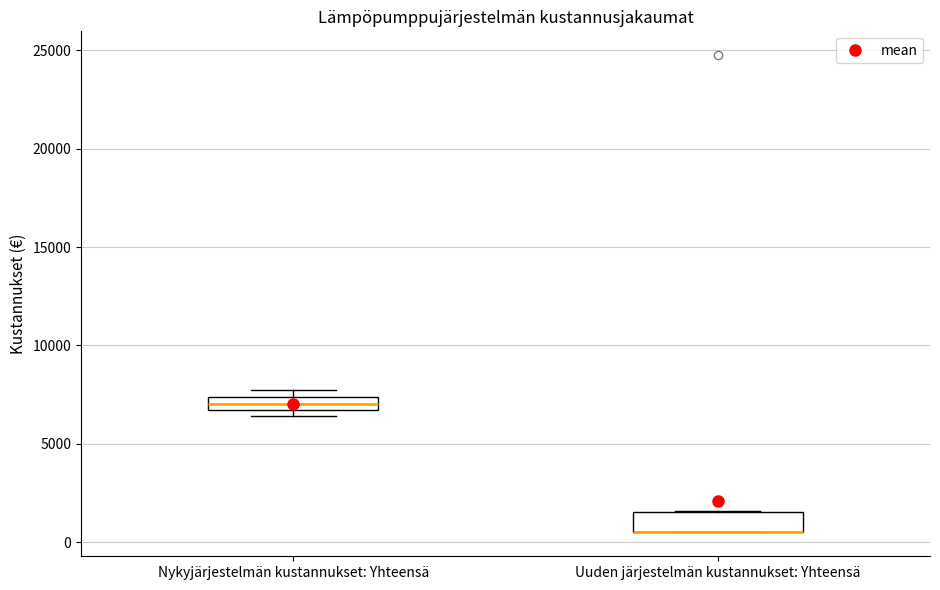

Where is the lower edge of the box for Nykyjärjestelmän kustannukset: Yhteensä on the y-axis? The values are not printed on the chart, so give them approximately, as read against the axis.

6500